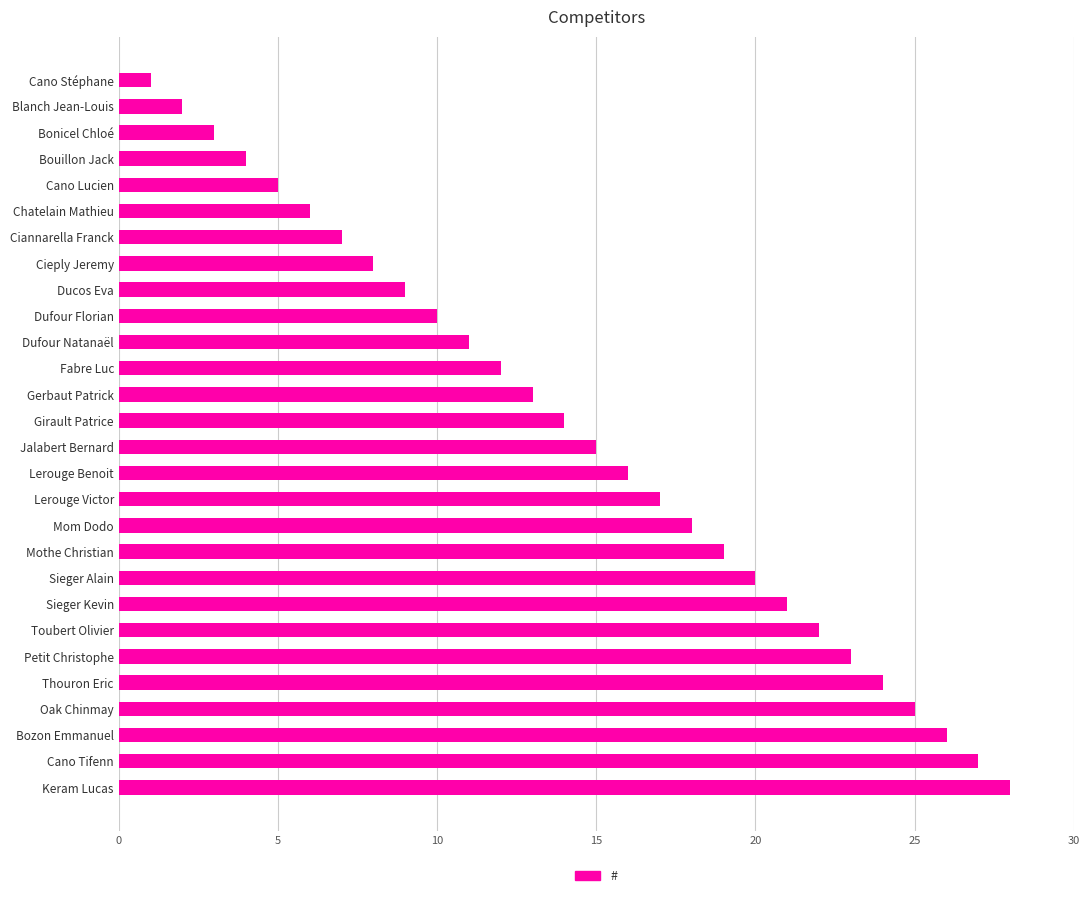

What is the label of the 5th bar from the bottom?

Thouron Eric